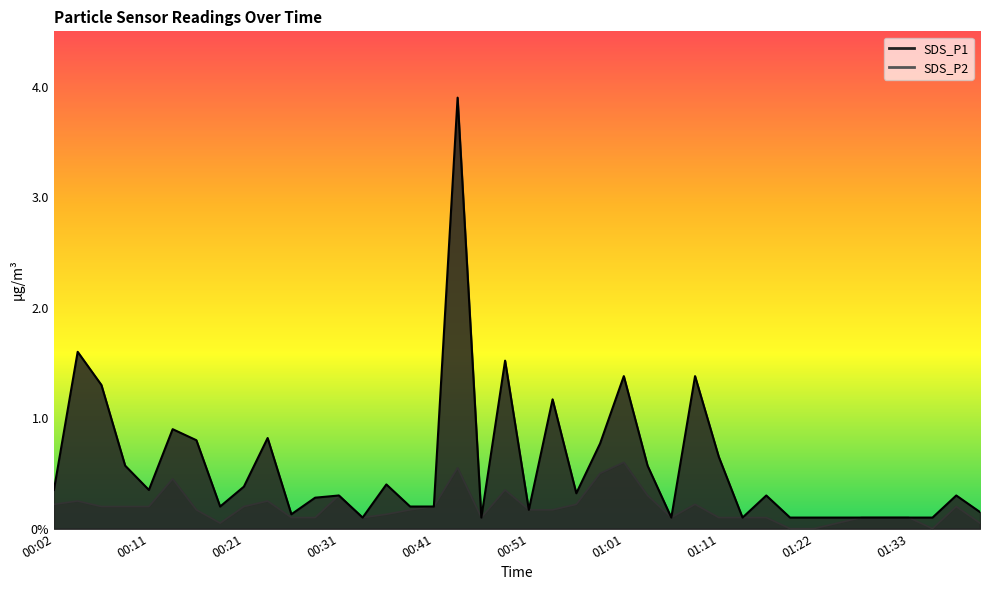

What are all the series names shown in the legend?

SDS_P1, SDS_P2